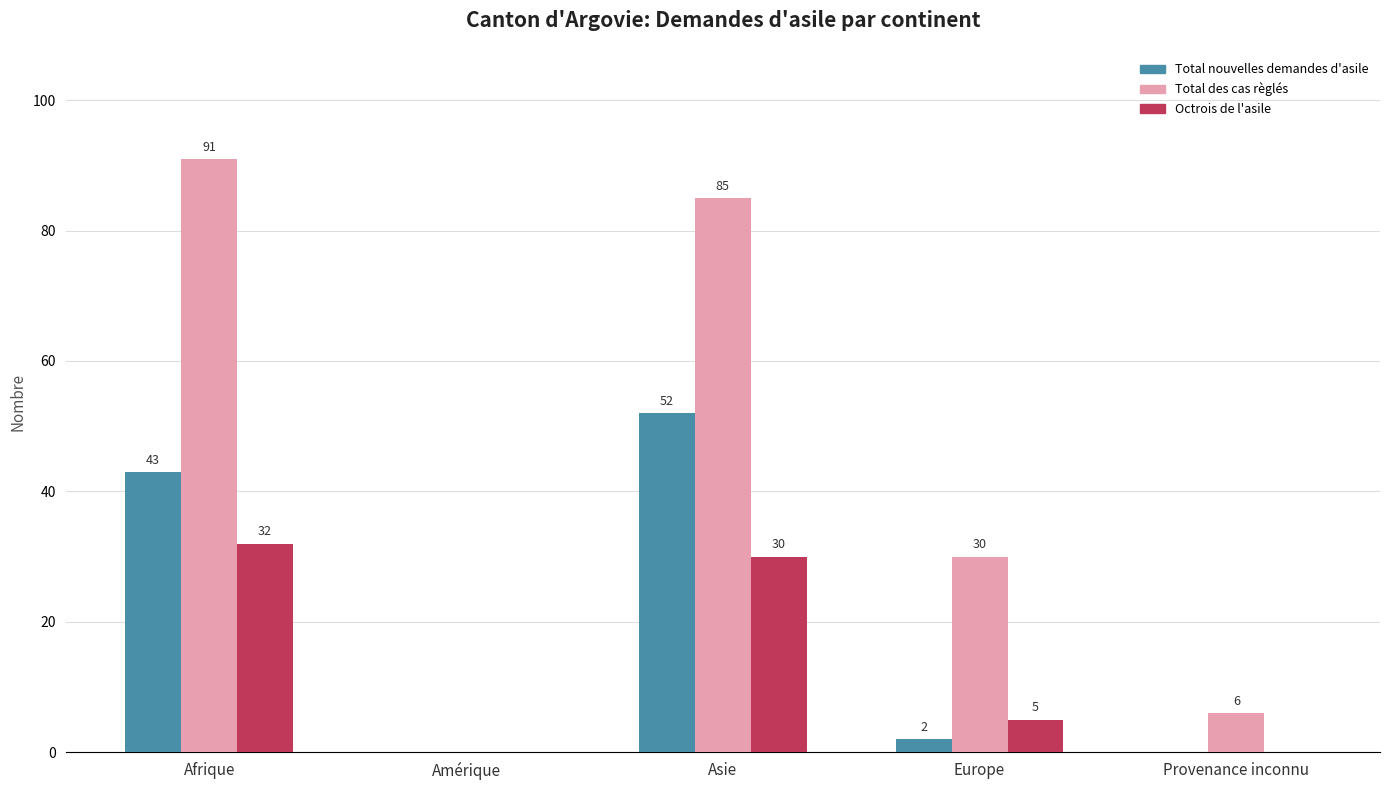

True or false: Octrois de l'asile has a value of 0 at Provenance inconnu.

True